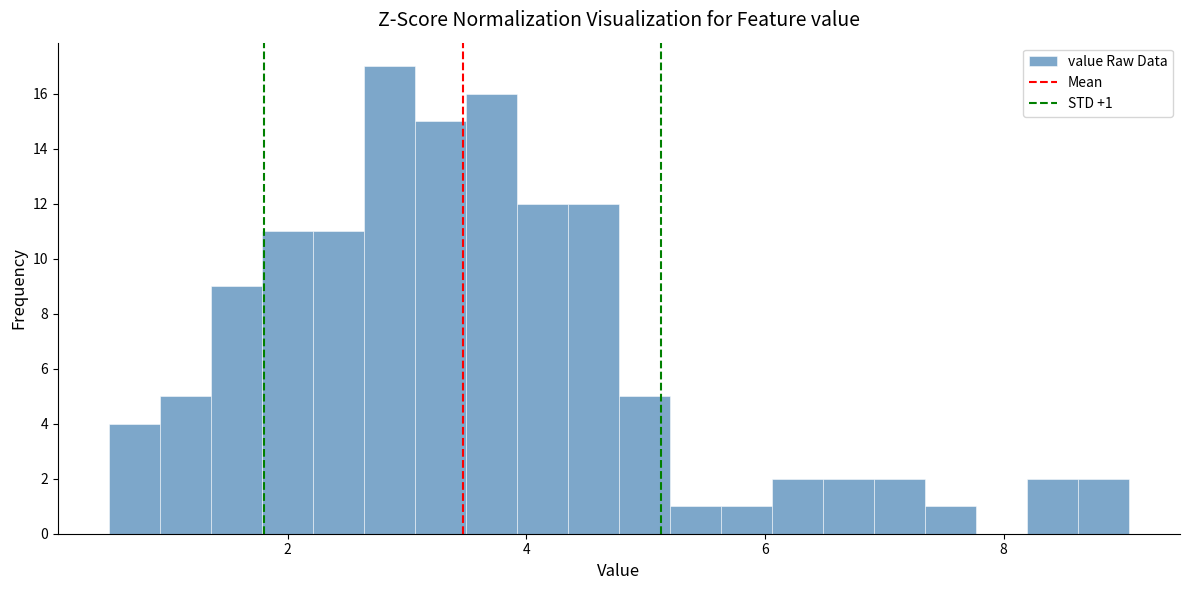

Around what value on the x-axis is the tallest bar? Give the approximate position of its centre, as read against the axis.

2.8